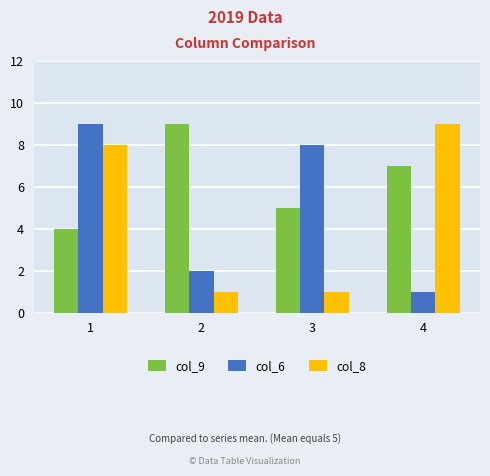

Read the col_8 value at 3.

1